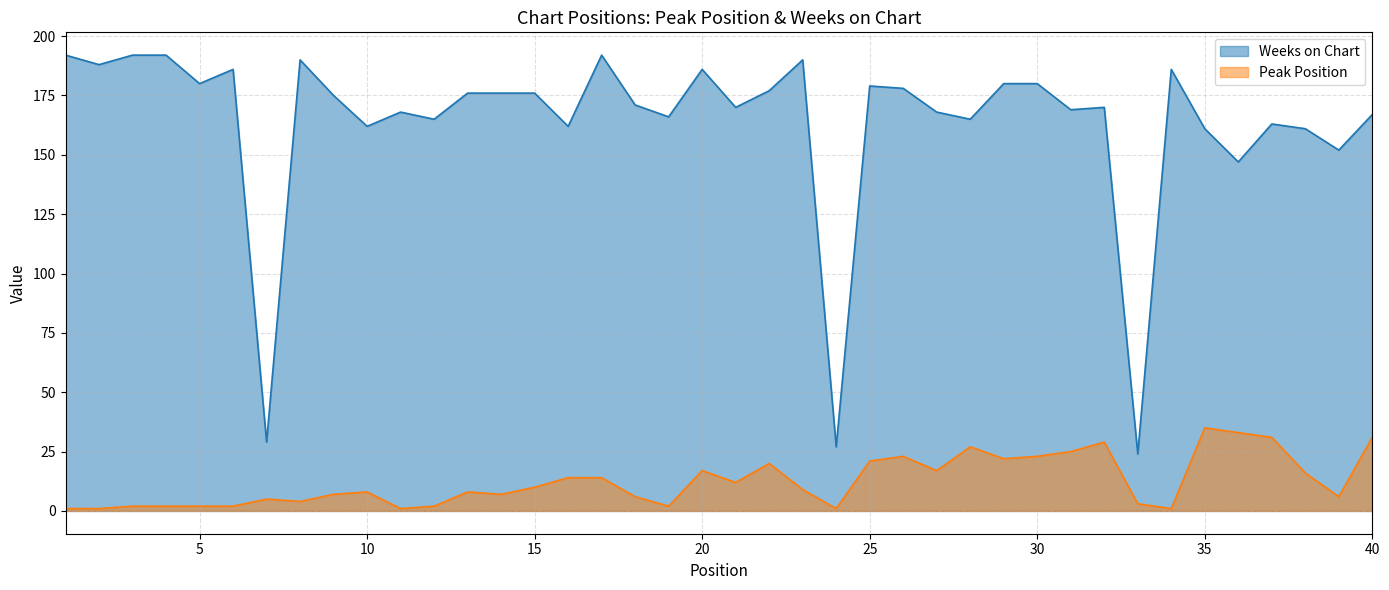

How many lines are shown in the chart?

2